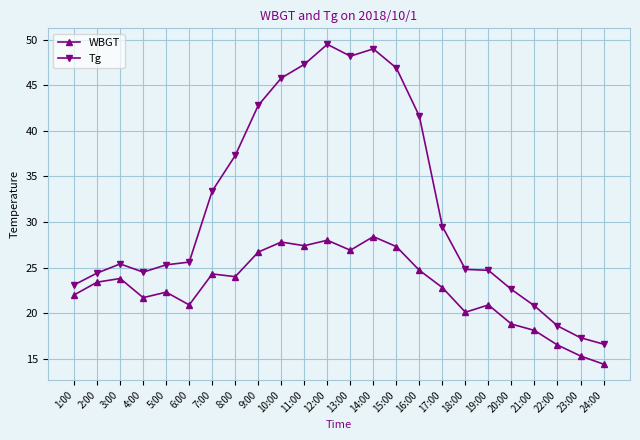

What are all the series names shown in the legend?

WBGT, Tg